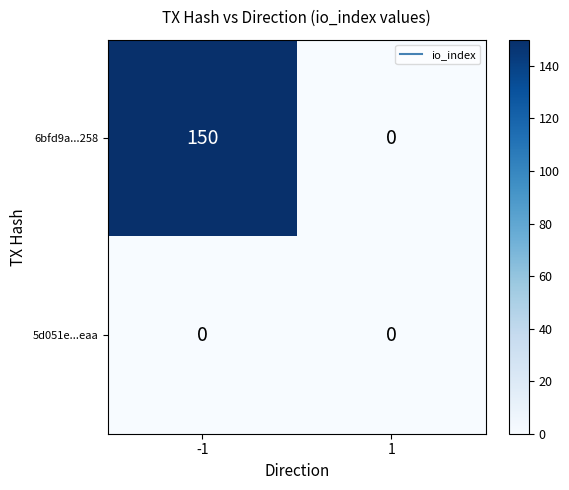

What is the maximum value shown in the chart?

150